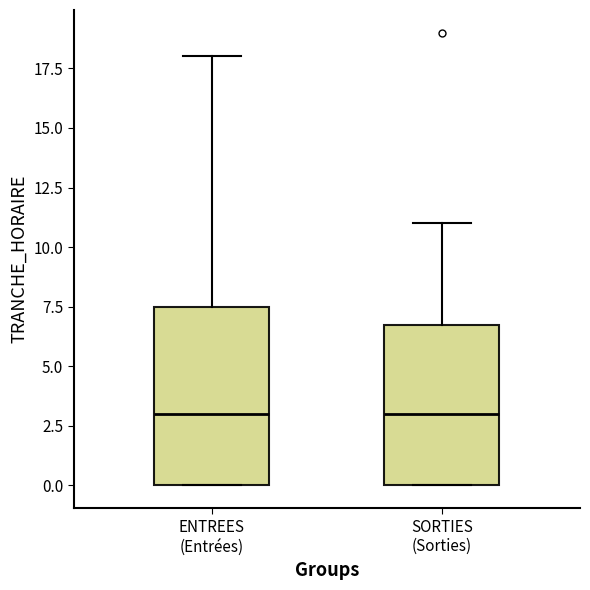

Reading left to right, transcribe this box plot: for each box, give where its median line is, the range the box spans, and where its two whiskers end, as read against the y-axis. The values are not printed on the chart, so give them approximately, as read against the axis.

ENTREES (Entrées): median 3.0, box 0.0 to 7.5, whiskers 0.0 to 18.0
SORTIES (Sorties): median 3.0, box 0.0 to 7.0, whiskers 0.0 to 11.0